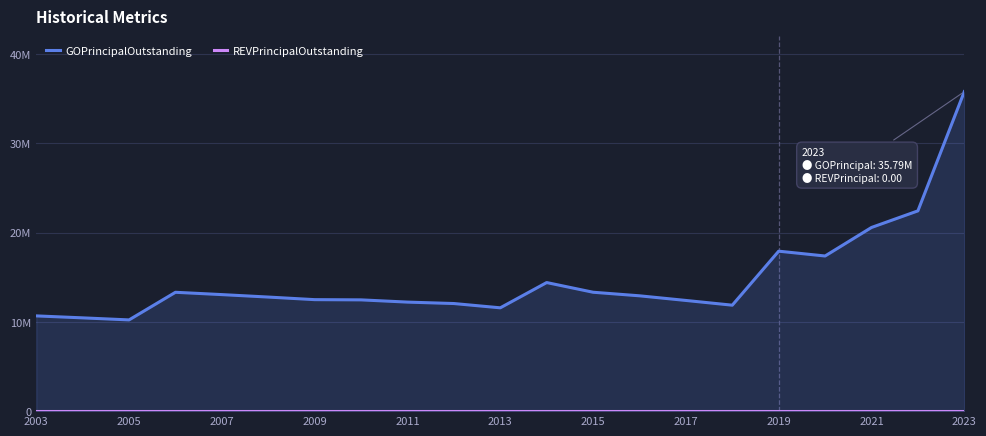

How many data points does each series have?

21